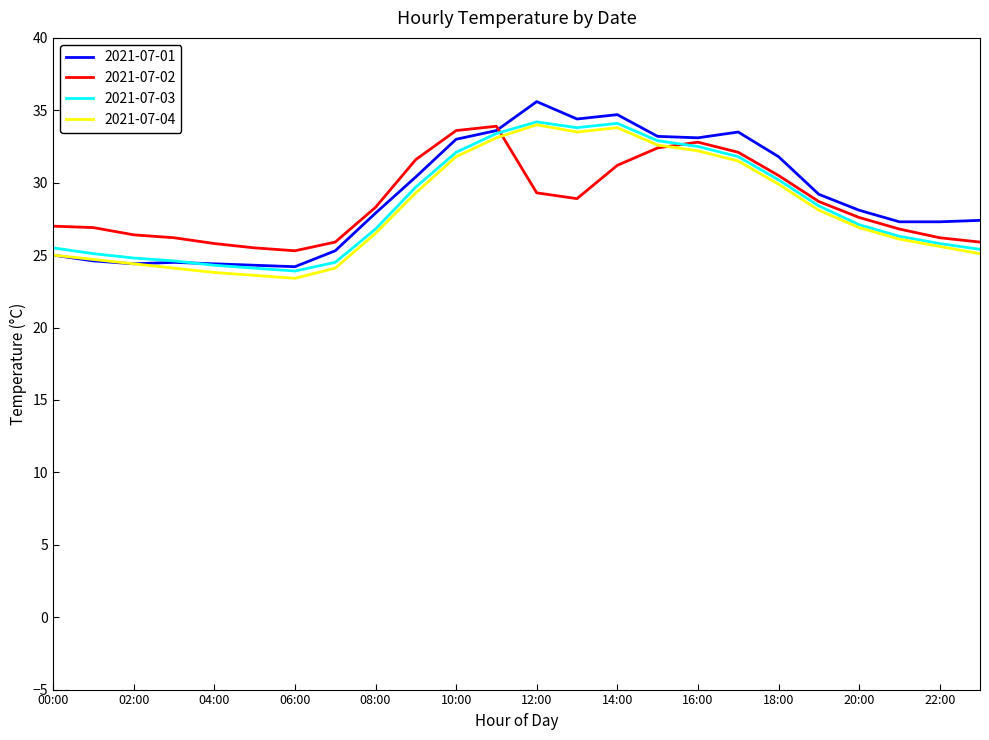

What is the smallest value displayed?

23.4